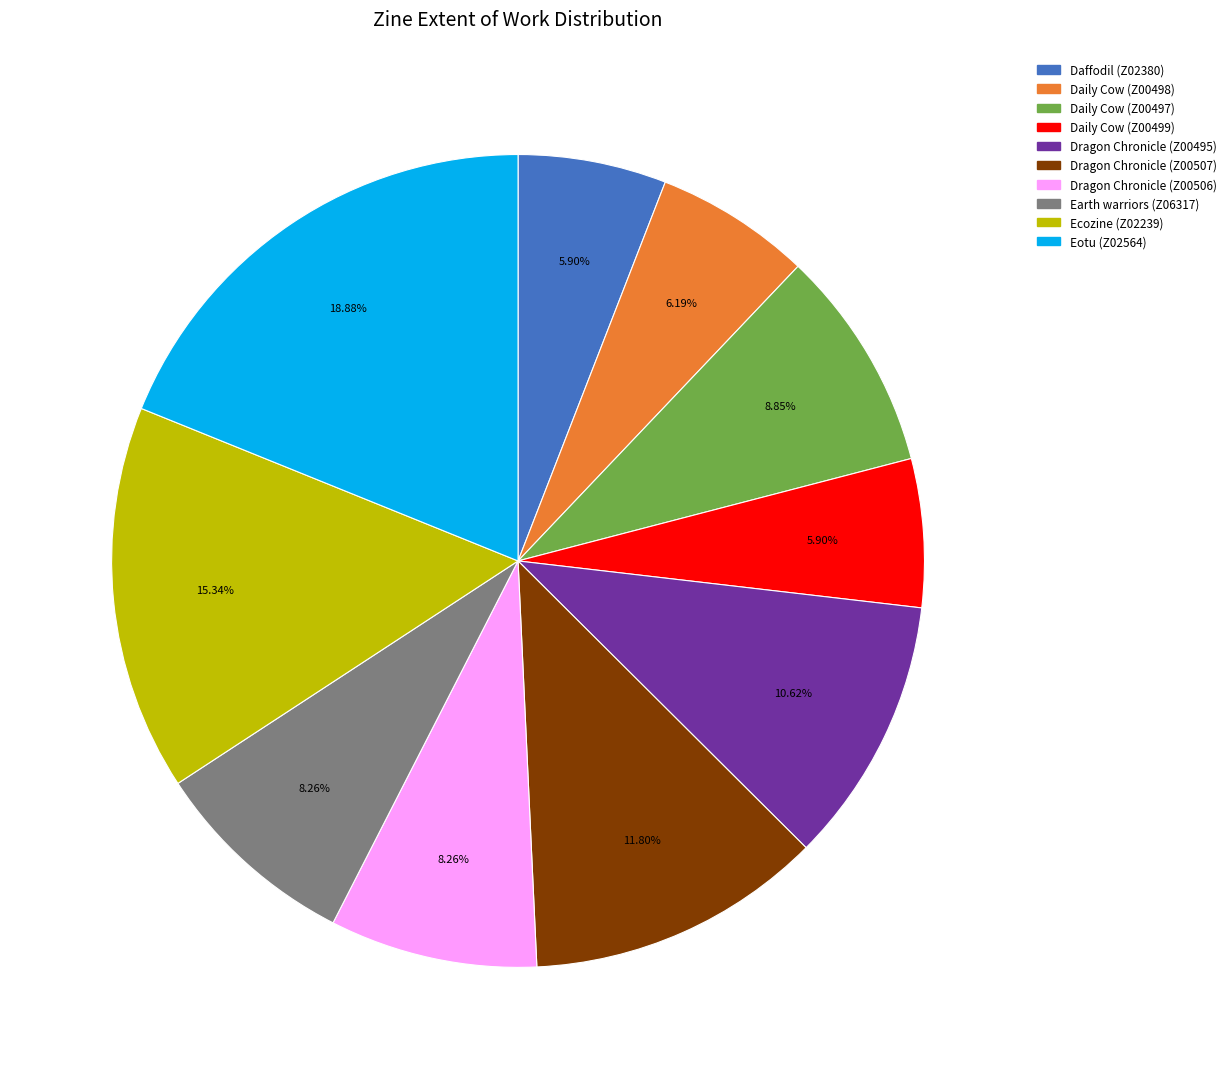

To the nearest percent, what portion does Daily Cow (Z00497) represent?

9%